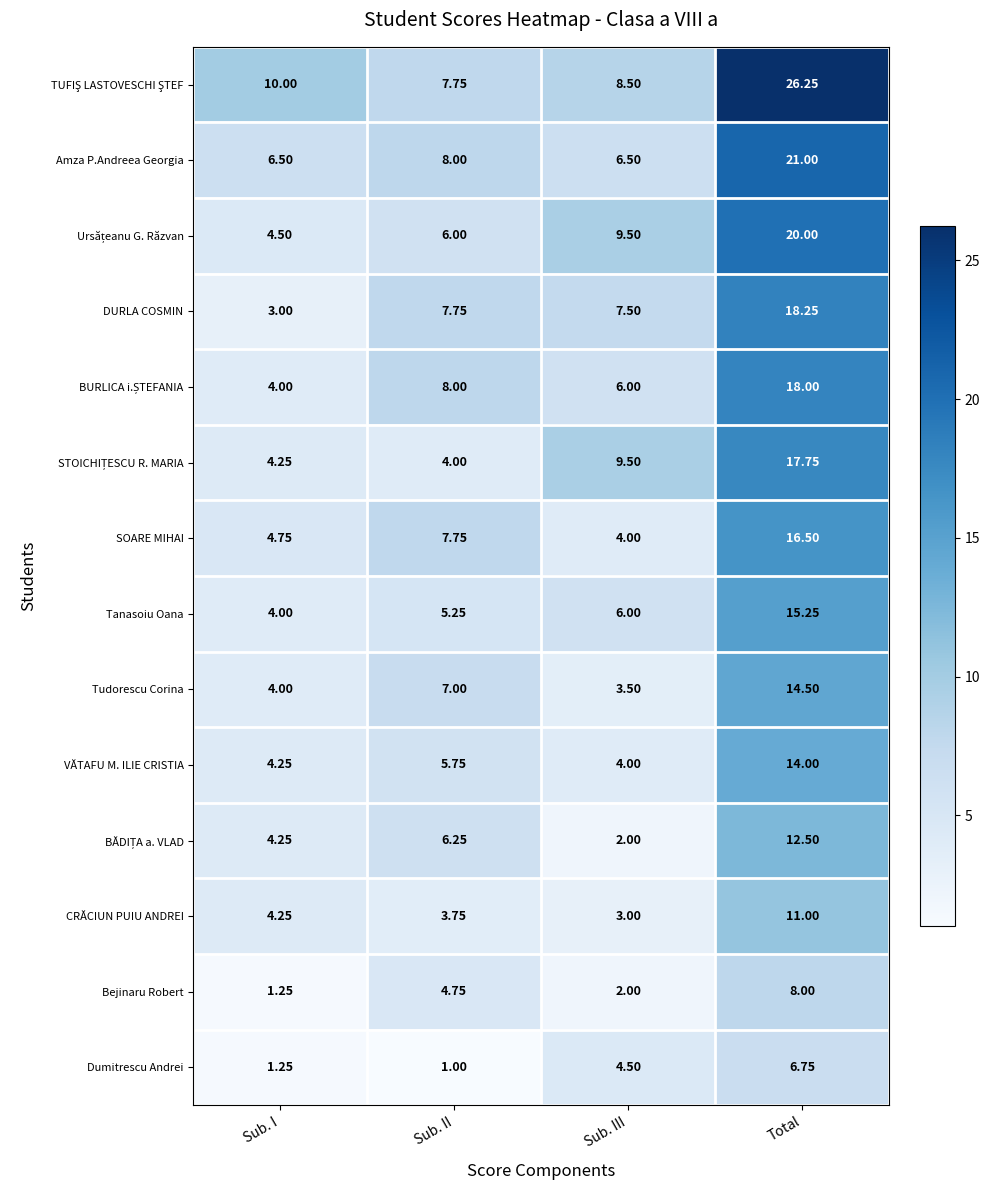

Which label corresponds to the smallest value in the chart?

Sub. II